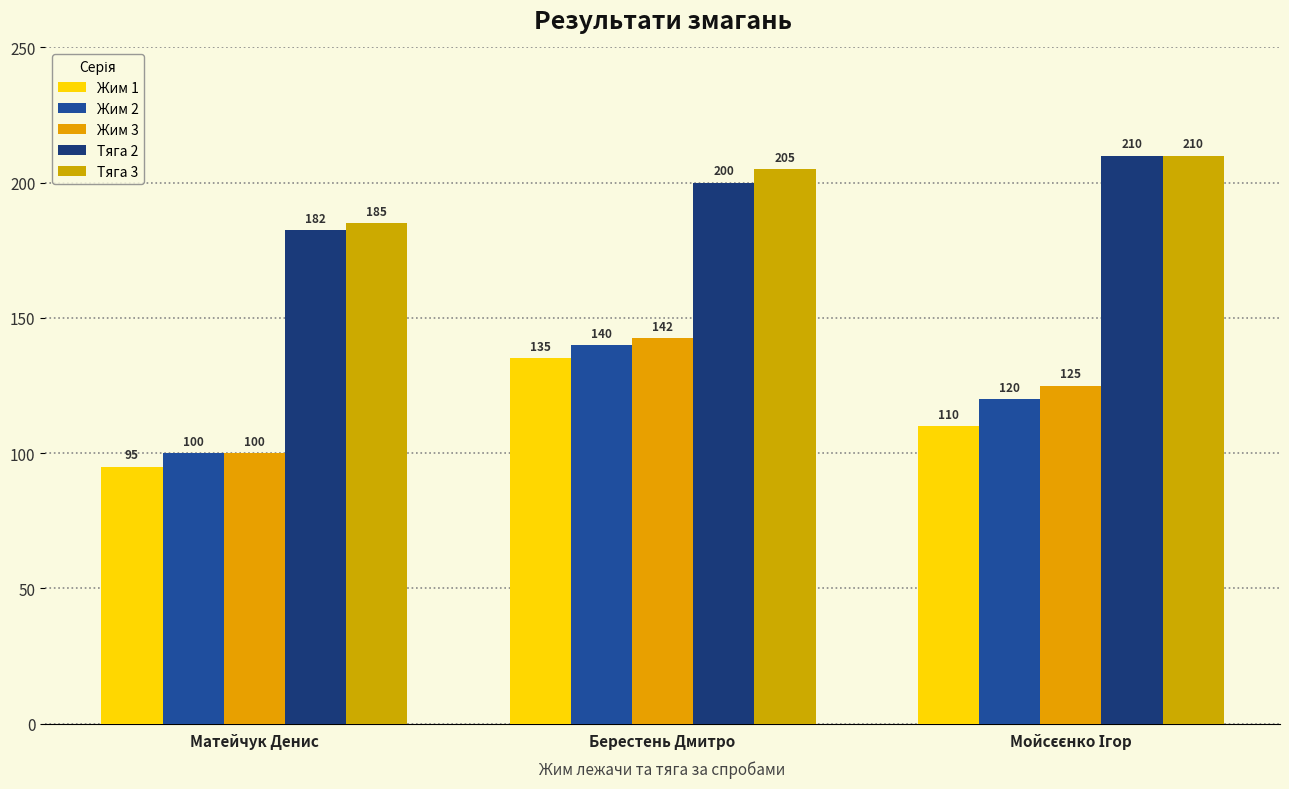

What value does the Жим 2 series have at Берестень Дмитро?

140.0